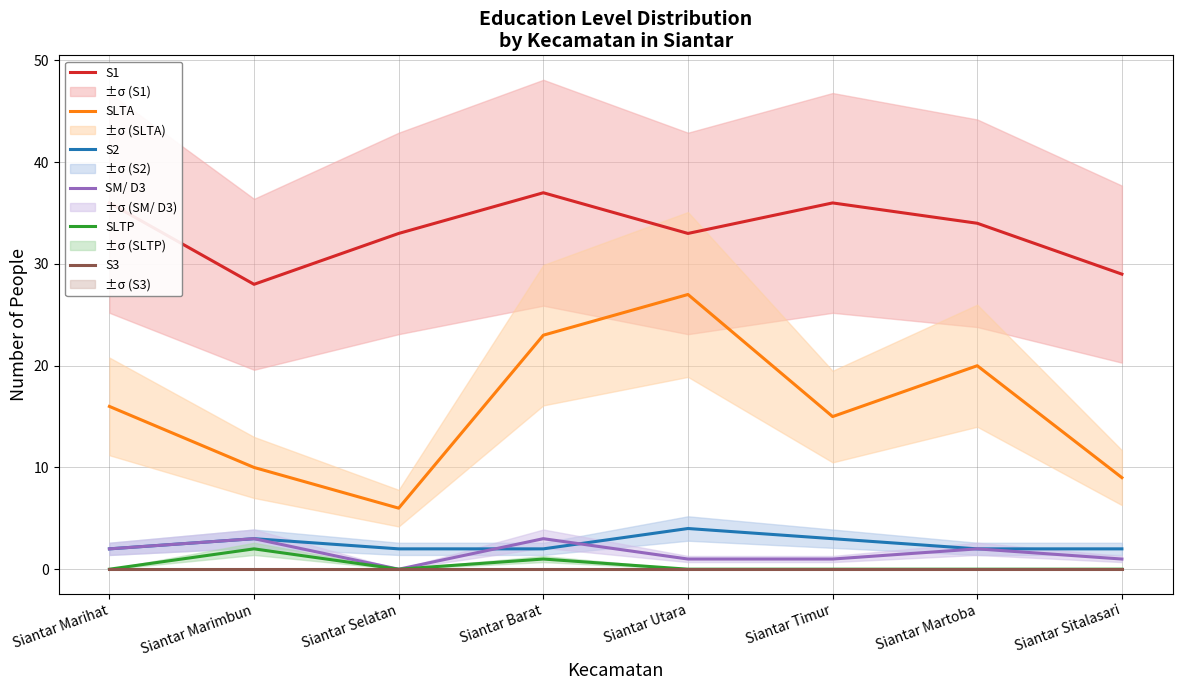

How many interior local peaks does the SLTA series have?

2